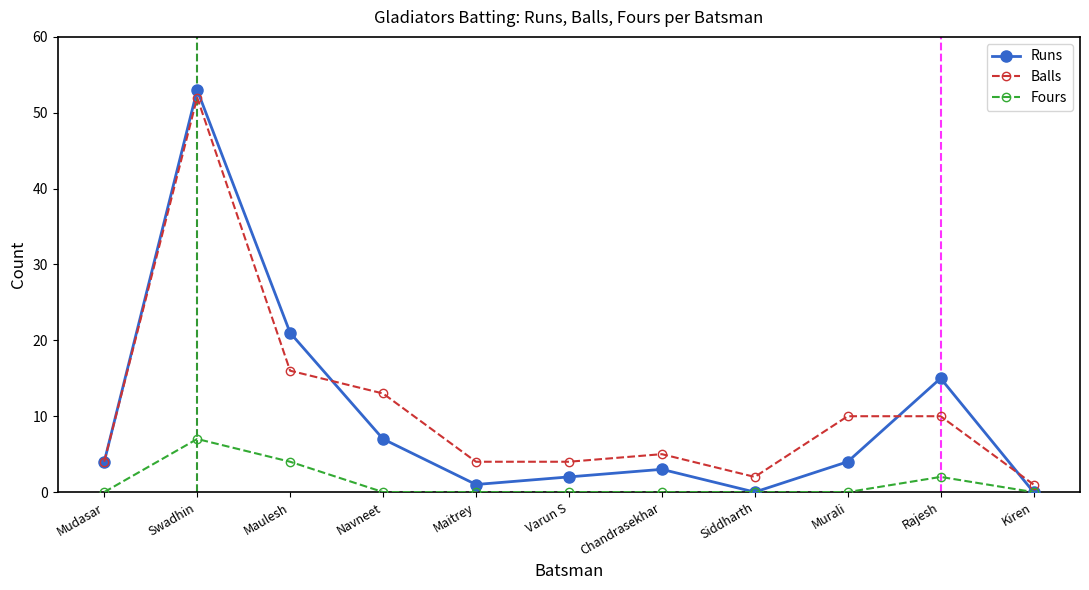

What is the difference between the maximum and minimum values in the Runs series?

53